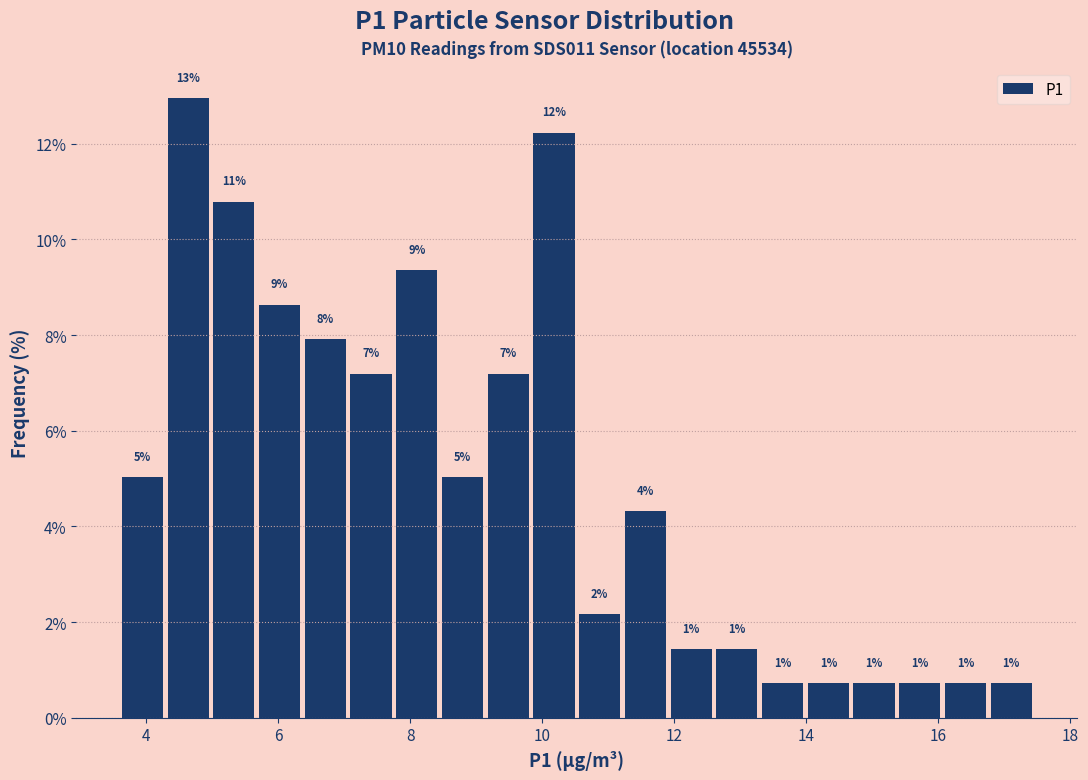

Around what value on the x-axis is the tallest bar? Give the approximate position of its centre, as read against the axis.

4.6